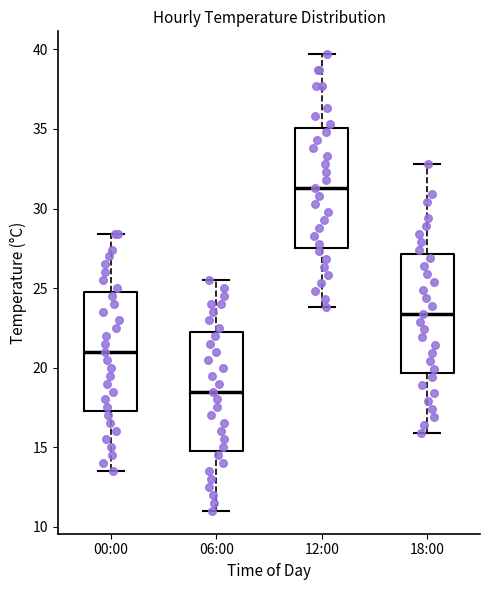

Where does the upper whisker of the box for 12:00 end on the y-axis? The values are not printed on the chart, so give them approximately, as read against the axis.

39.5